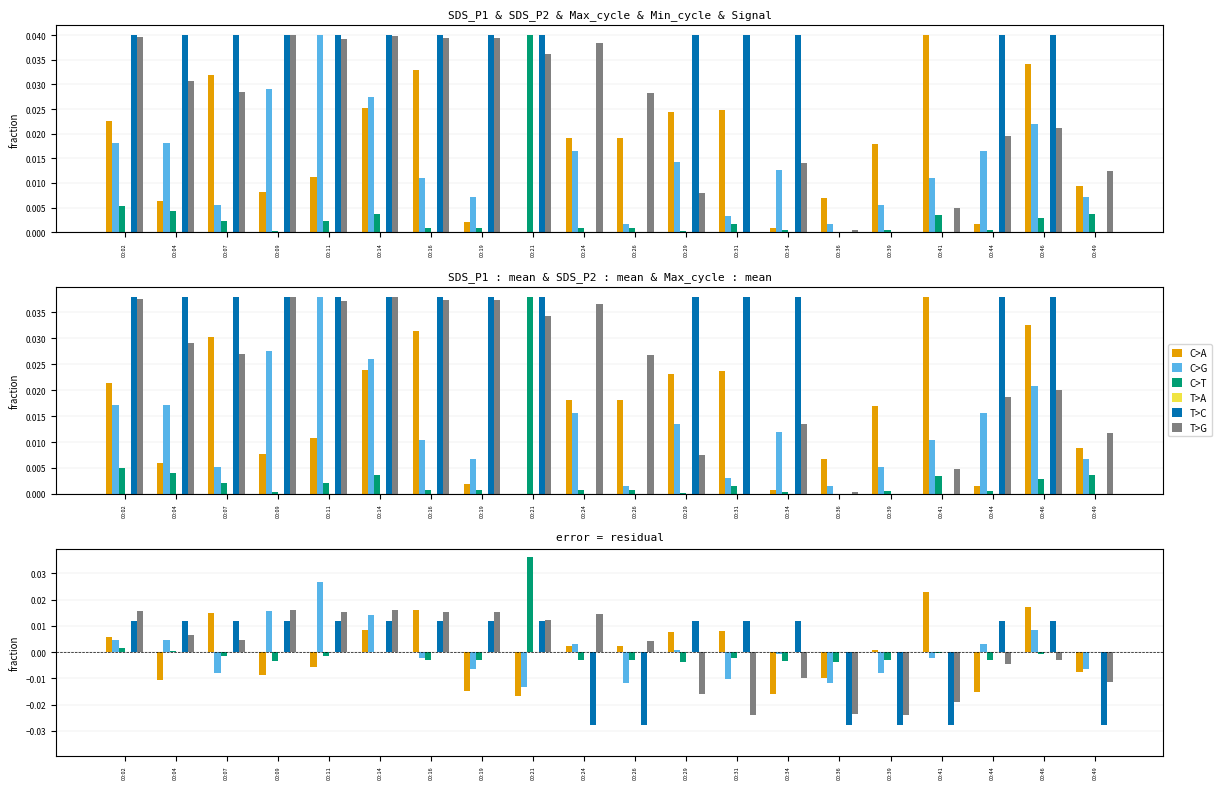

At 00:11, list the series in order from largest to smallest.

C>G, T>G, T>C, T>A, C>T, C>A